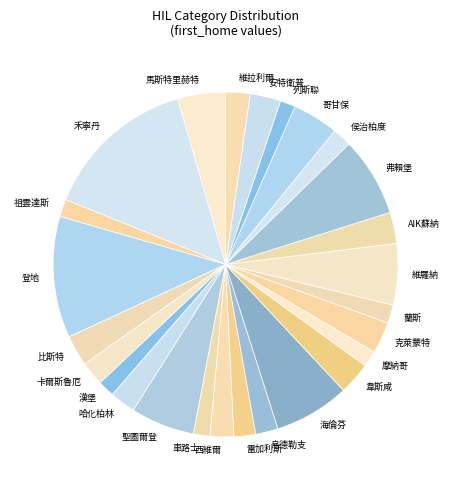

What is the ratio of the value at 祖雲達斯 to the value at 漢堡?

1.1